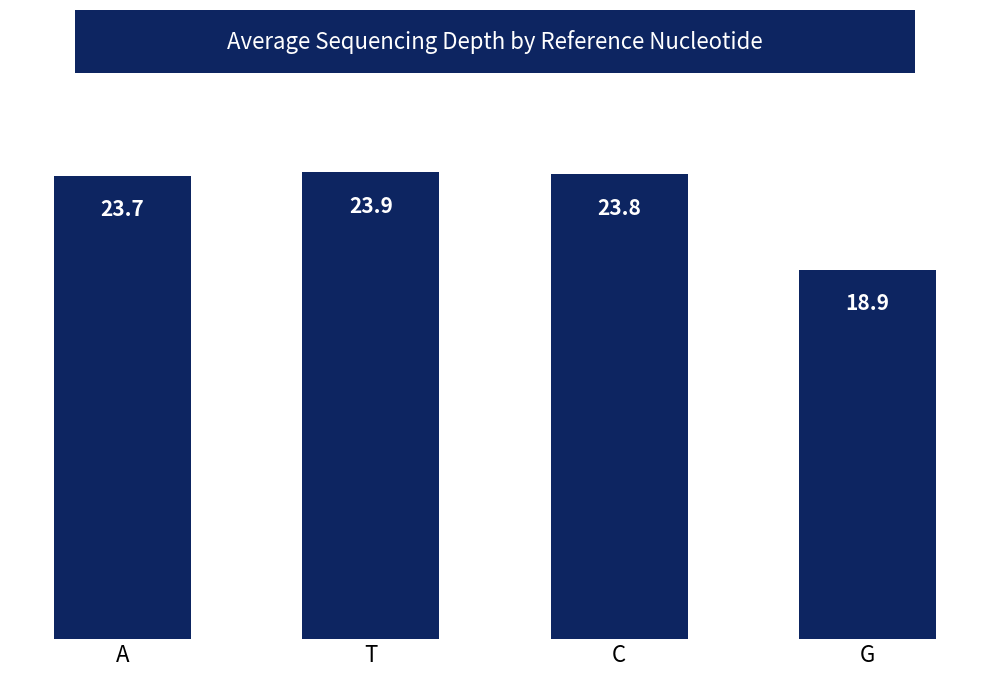

Where is the data nearest to the value 21?

G